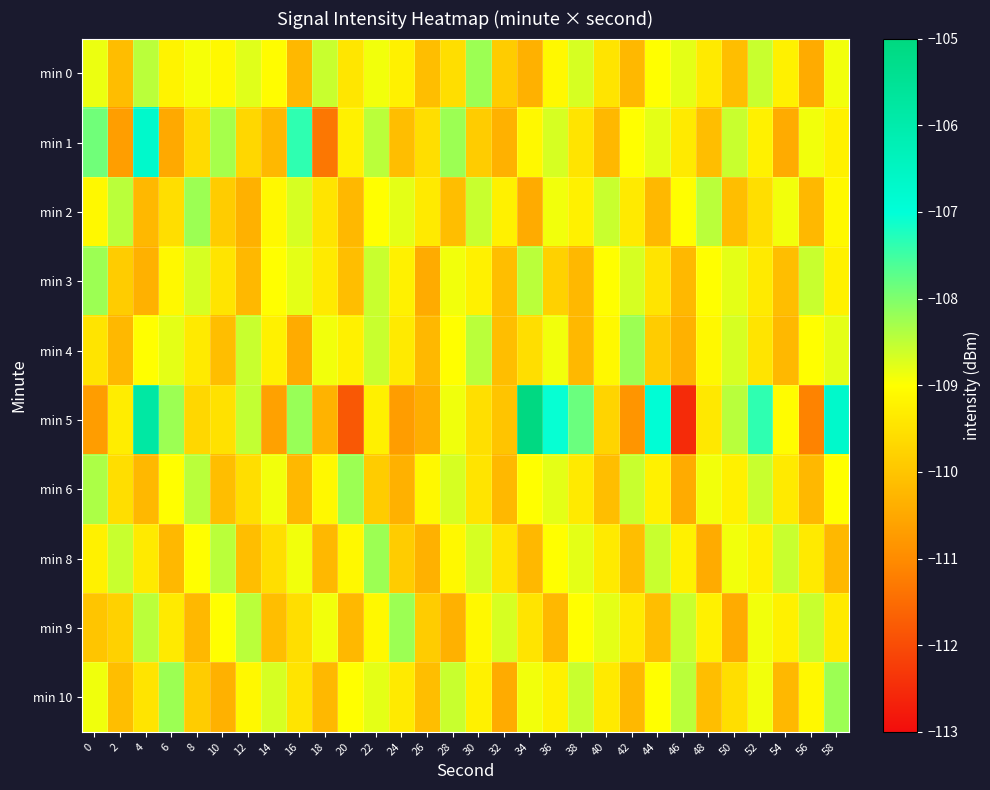

What is the total value across all series at 28?

-1091.4